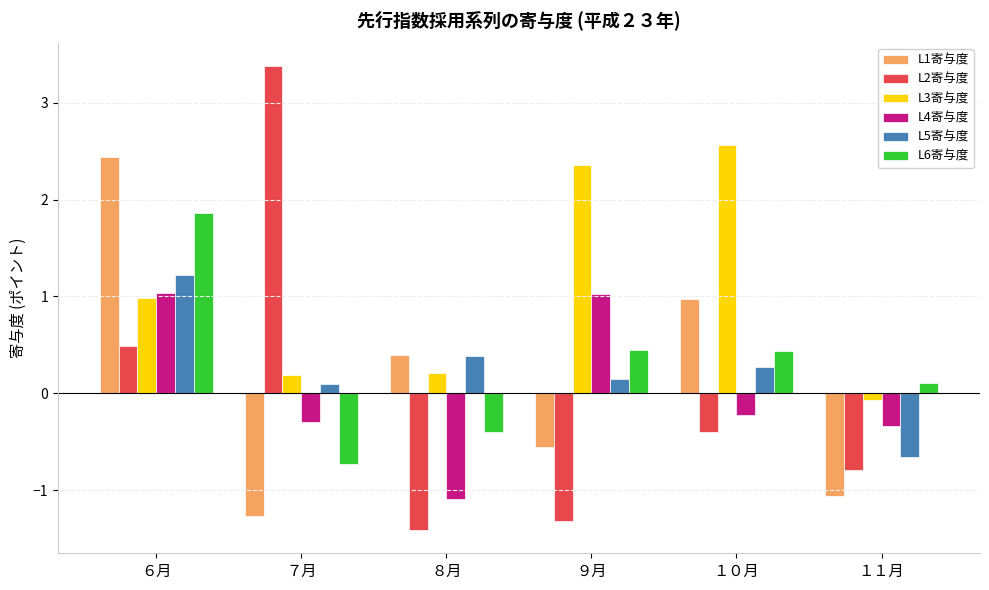

What is the difference between the L4寄与度 values at １０月 and １１月?

0.1